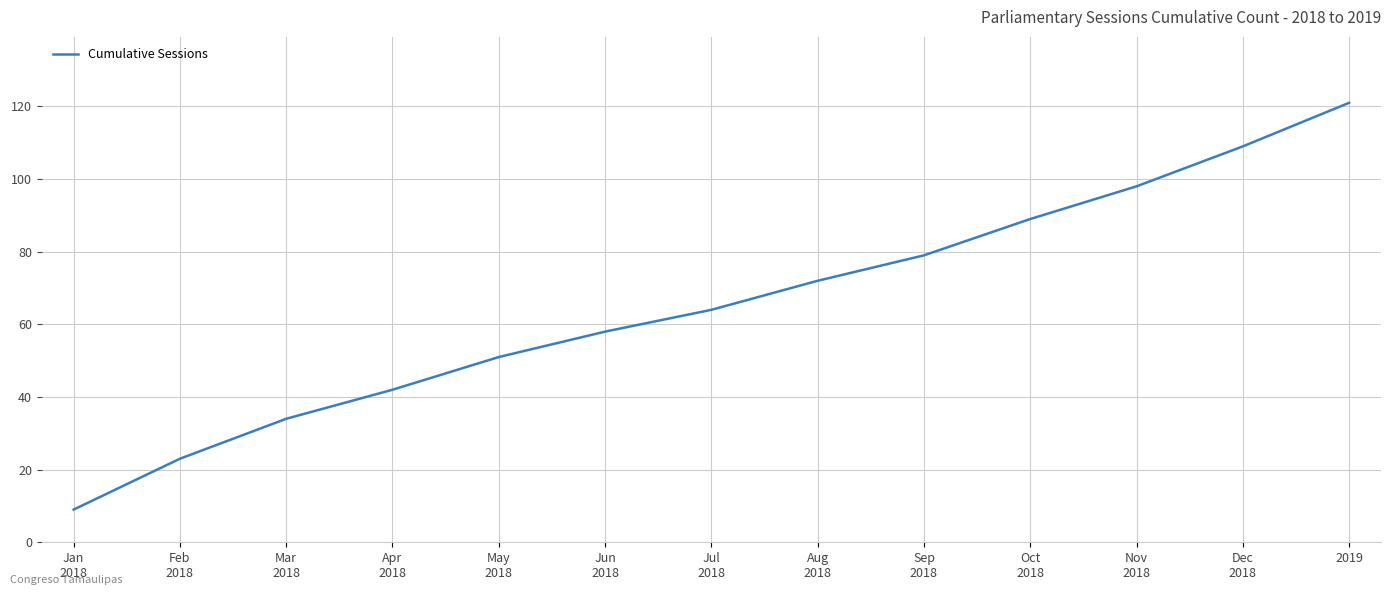

How many categories are shown in the chart?

13